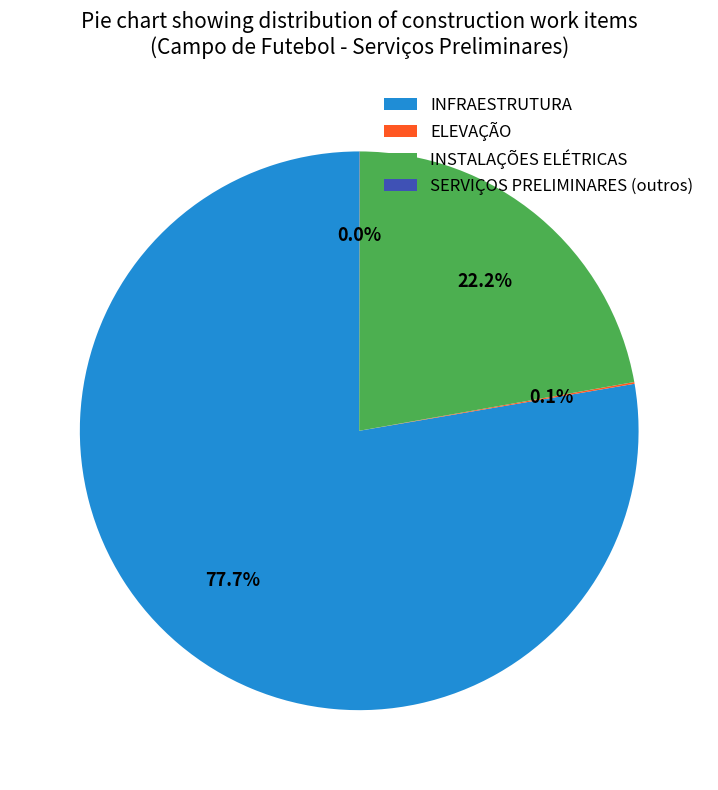

Which has a higher value, INFRAESTRUTURA or INSTALAÇÕES ELÉTRICAS?

INFRAESTRUTURA